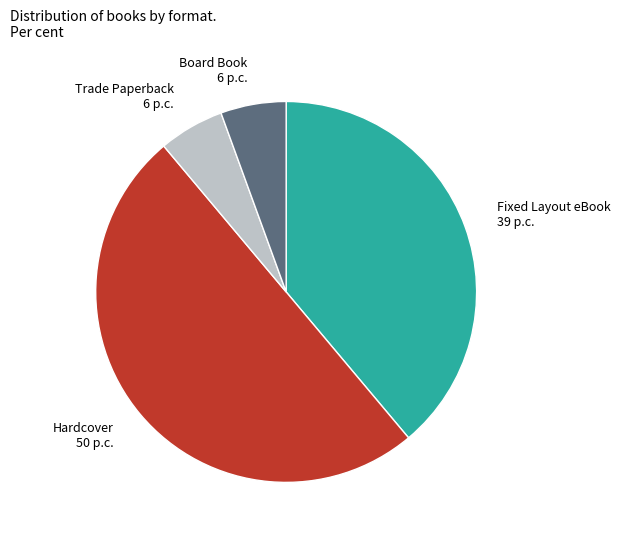

Does Trade Paperback 6 p.c. account for over 50% of the chart?

No